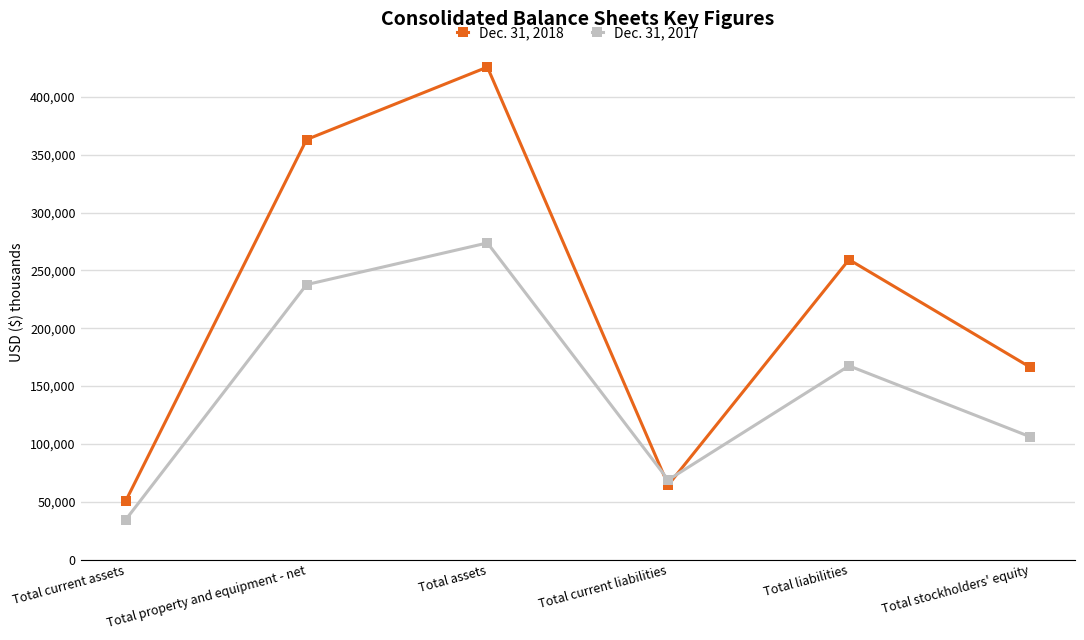

What is the label of the 2nd point from the left?

Total property and equipment - net